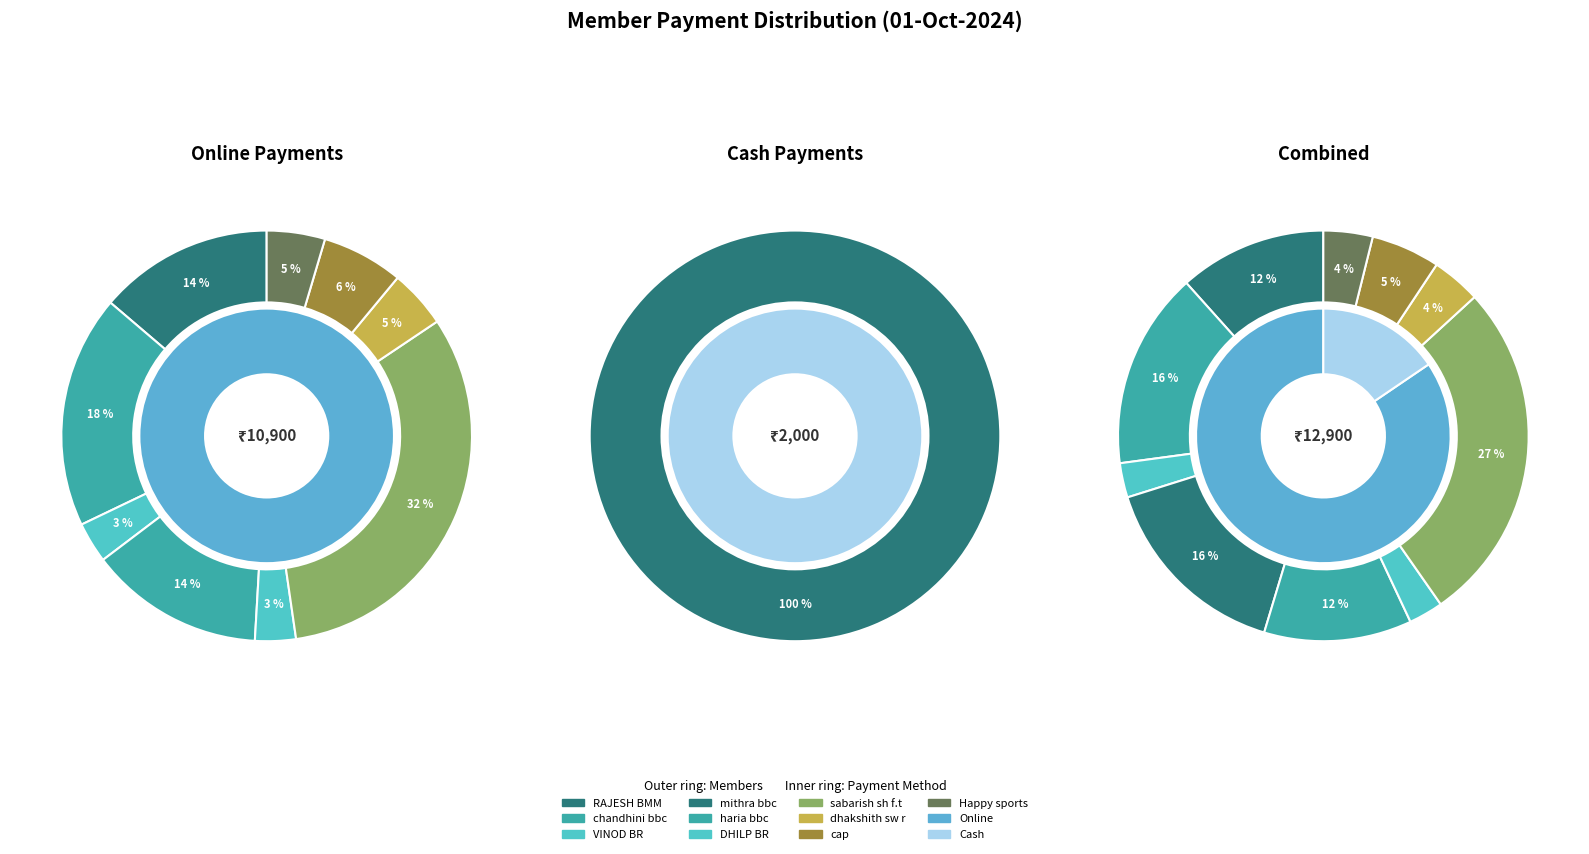

To the nearest percent, what is the average slice percentage?

10%